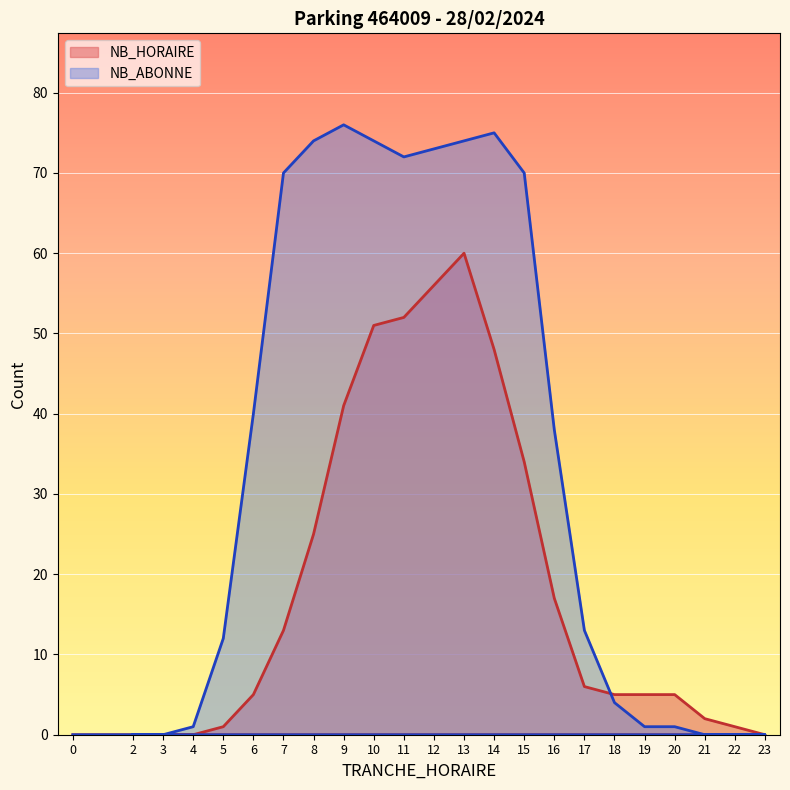

What is the greatest value displayed?

76